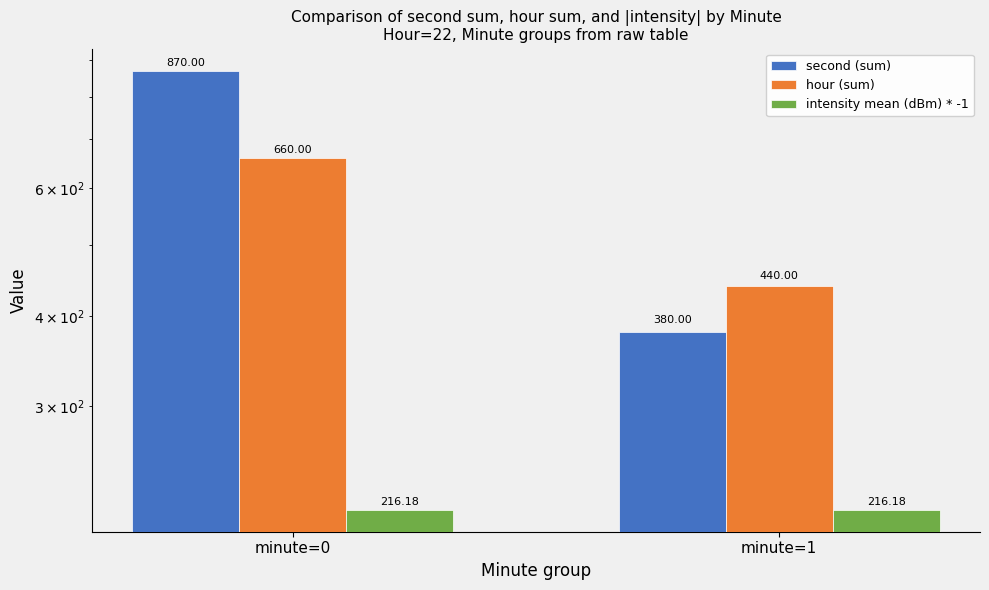

Reading left to right, what are all the values shown in this chart?

second (sum): minute=0=870.0	minute=1=380.0
hour (sum): minute=0=660.0	minute=1=440.0
intensity mean (dBm) * -1: minute=0=216.2	minute=1=216.2